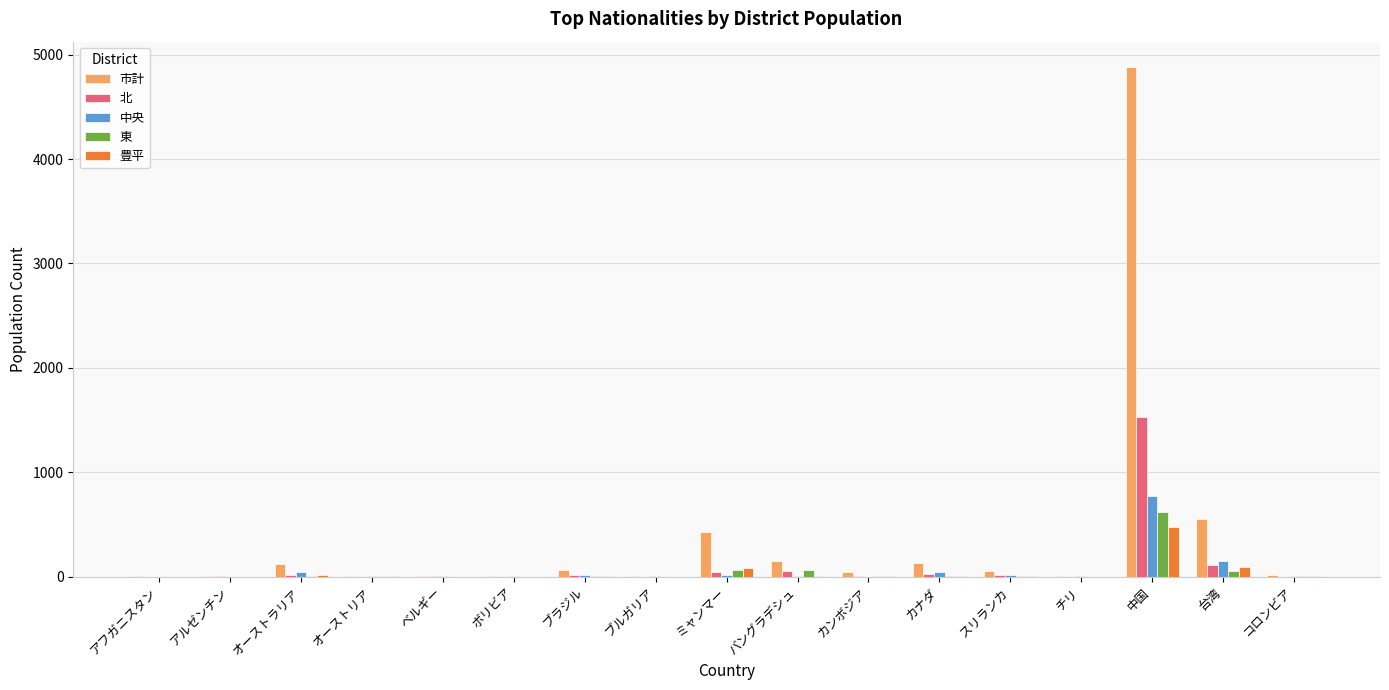

The 東 series shows 9 at カンボジア. True or false?

True